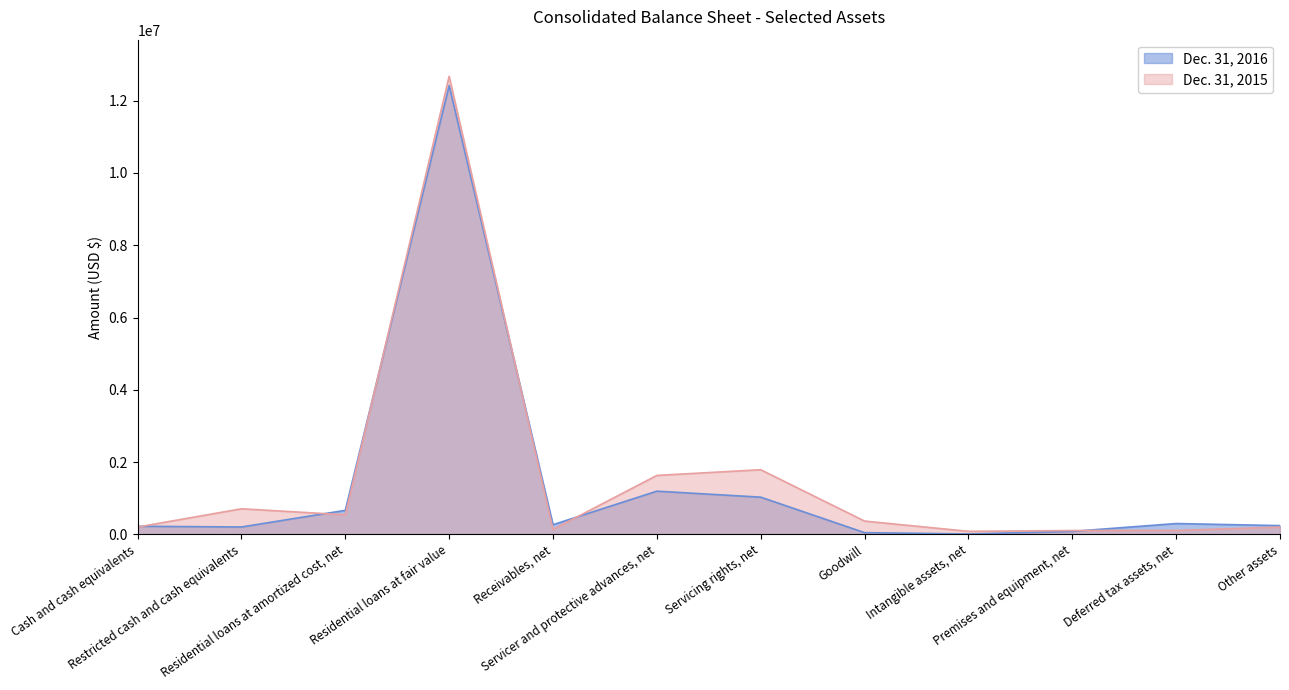

Reading left to right, extract all data points from this chart.

Dec. 31, 2016: 224598	204463	665209	12416542	267962	1195380	1029719	47747	11347	82628	299926	242290
Dec. 31, 2015: 202828	708099	541406	12673439	137190	1631065	1788576	367911	84038	106481	108050	200364